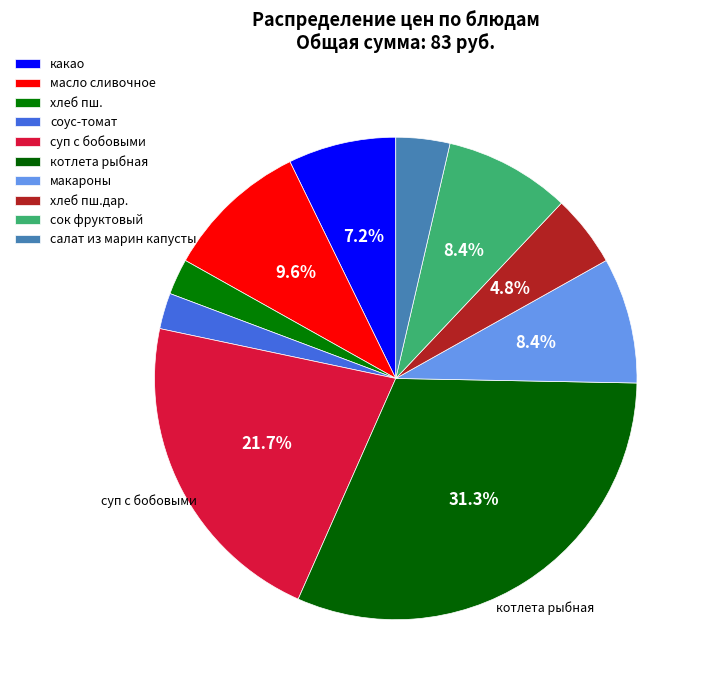

Count the number of slices in the pie.

10